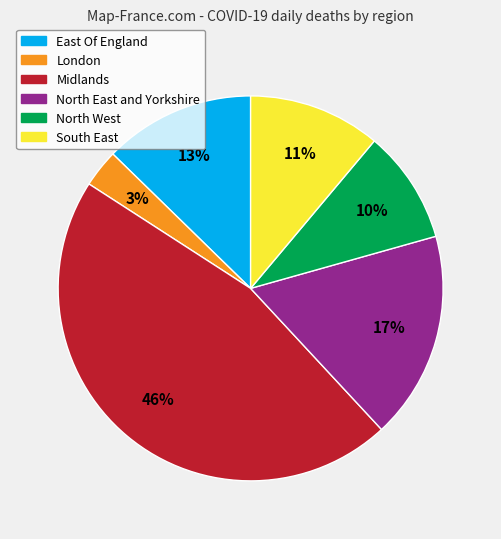

Is the sum of East Of England and North West greater than half?

No